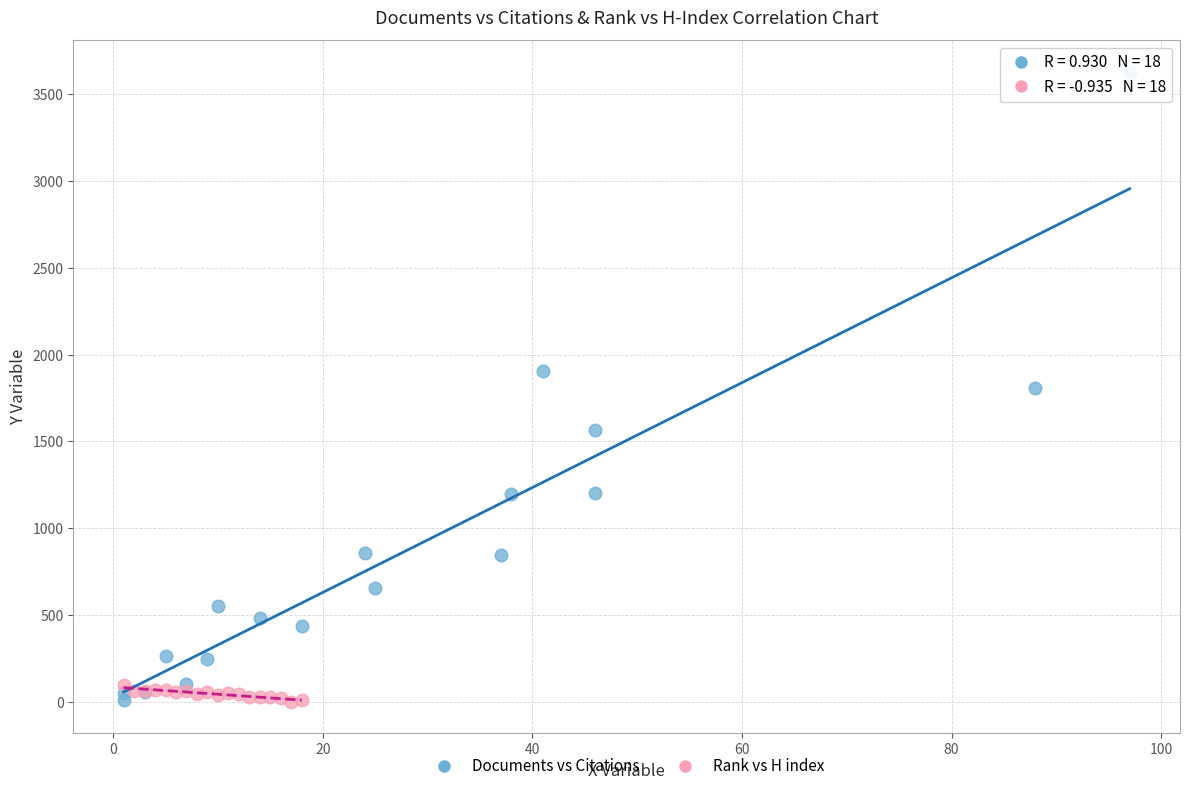

Which series has the widest spread of Y values?

Documents vs Citations